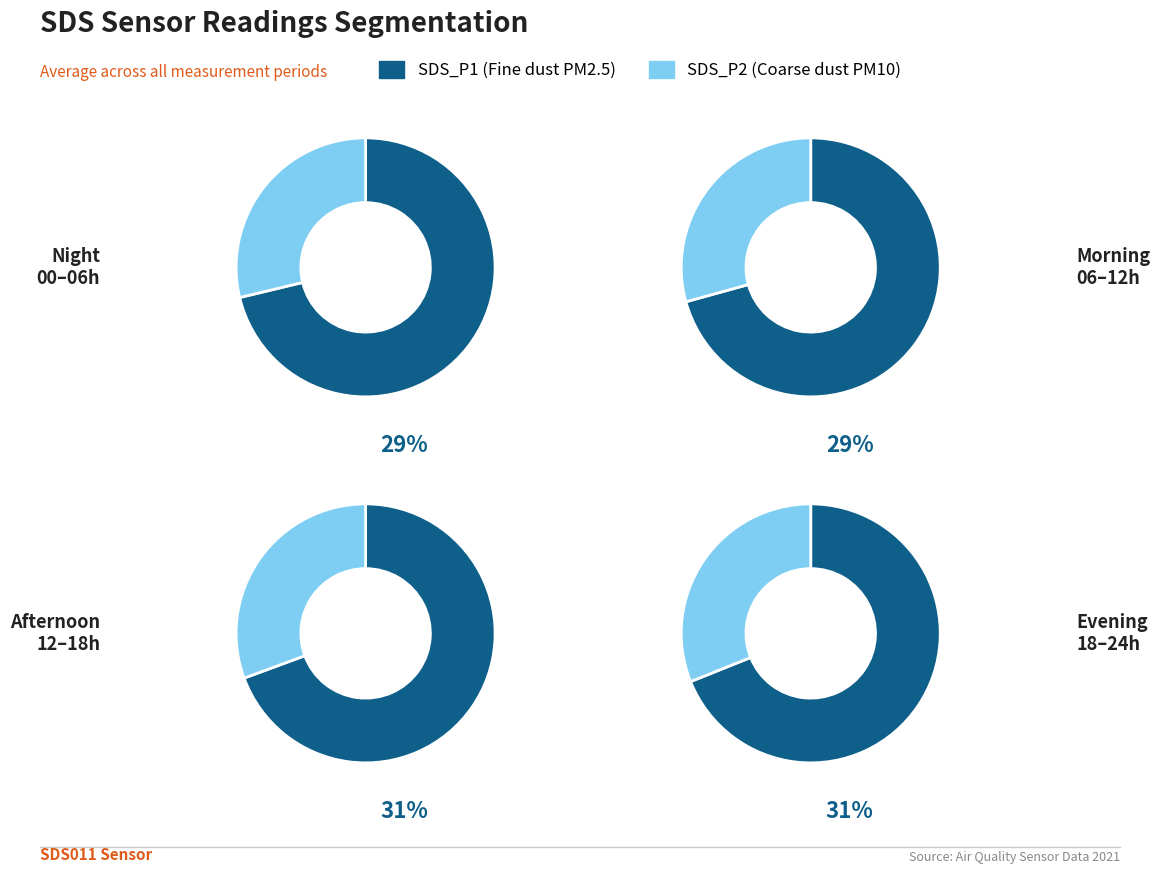

Is 21 the majority of the pie?

No